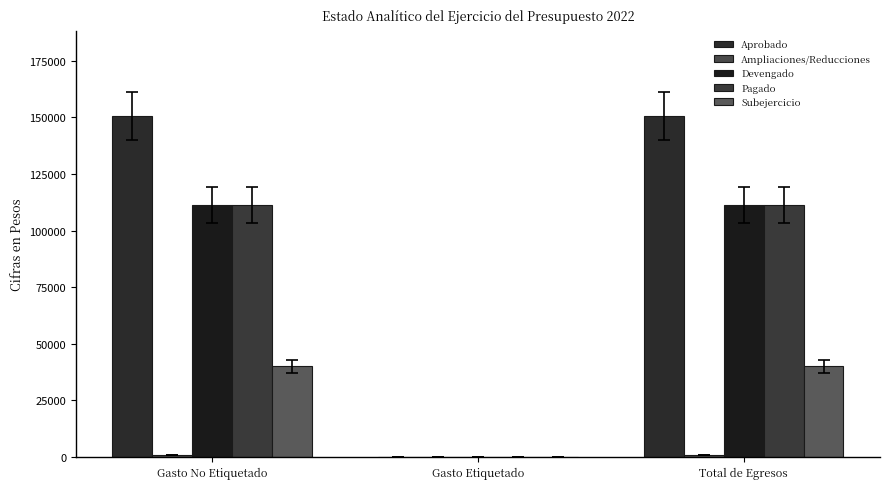

What is the difference between the highest and lowest values at Total de Egresos?

149571